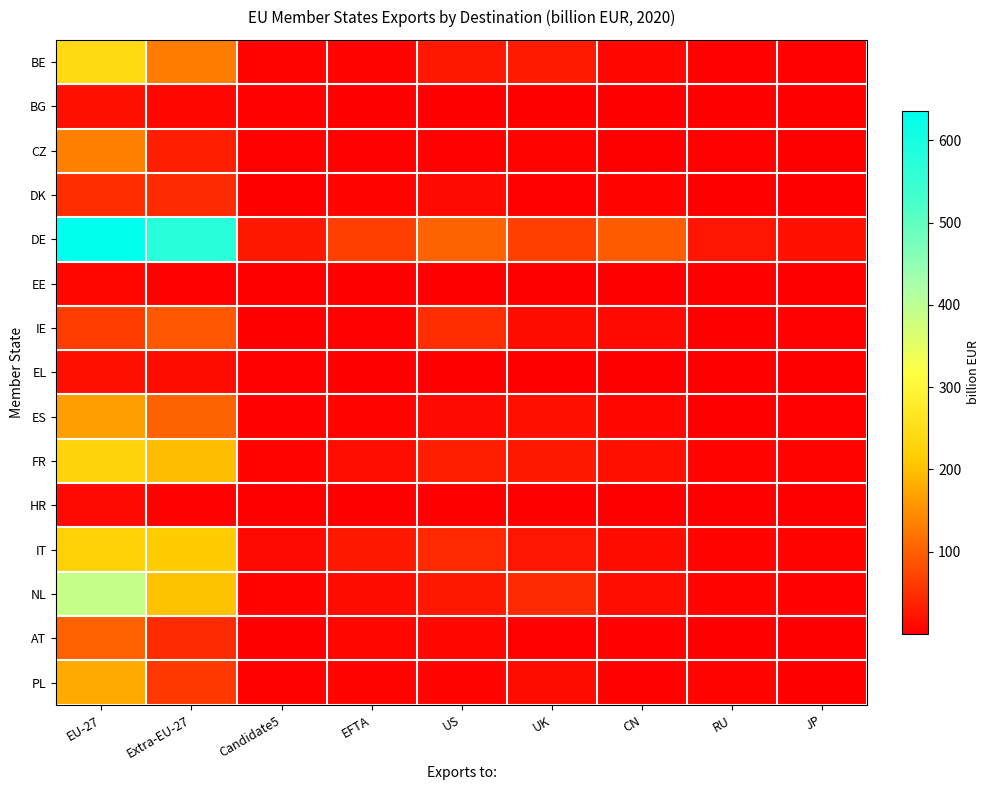

Rank the series at JP from lowest to highest value.

HR, BG, EE, EL, PL, CZ, AT, DK, ES, BE, IE, NL, FR, IT, DE